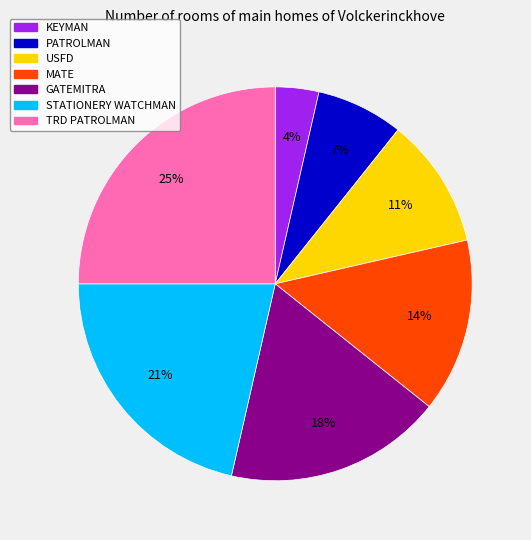

Is there a majority slice in this chart?

No